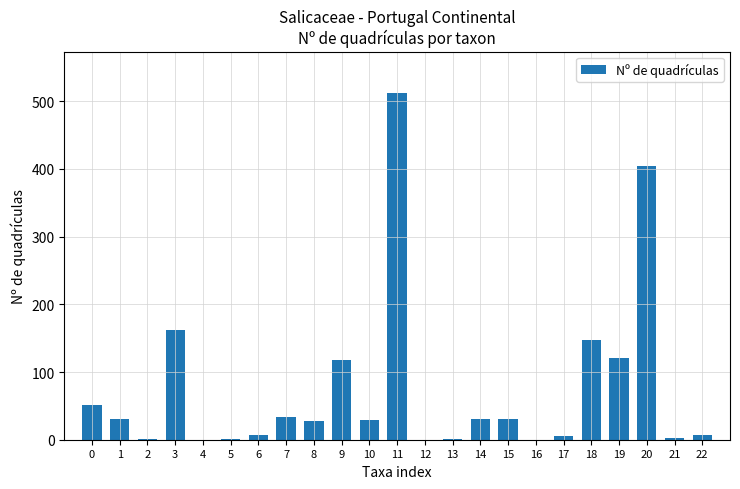

What is the change in value from 0 to 18?

+96